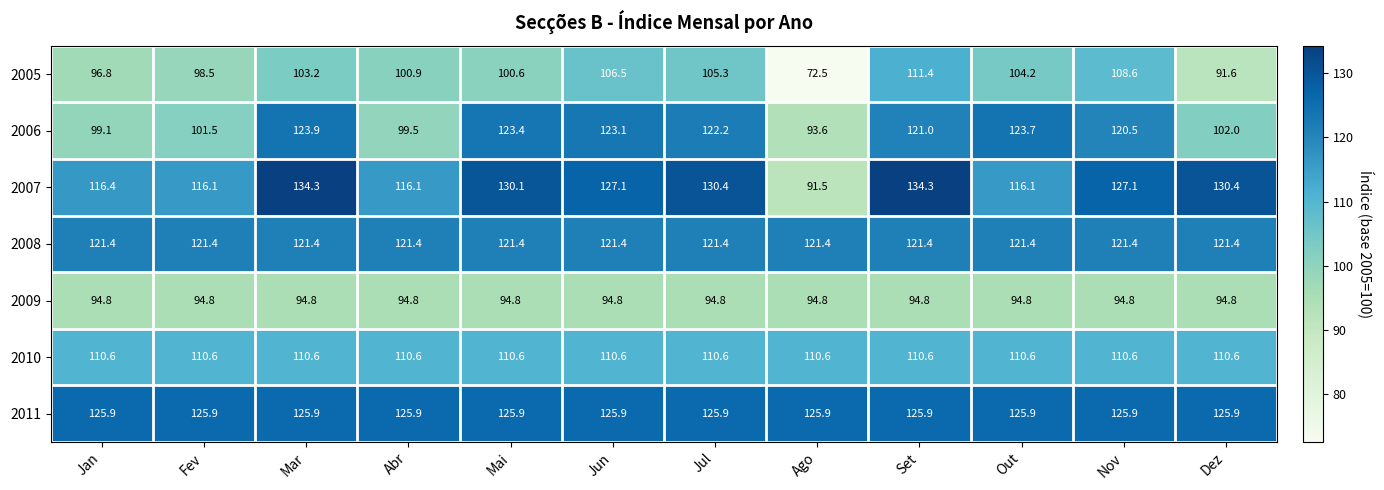

At which category is the sum across all series the highest?

Set